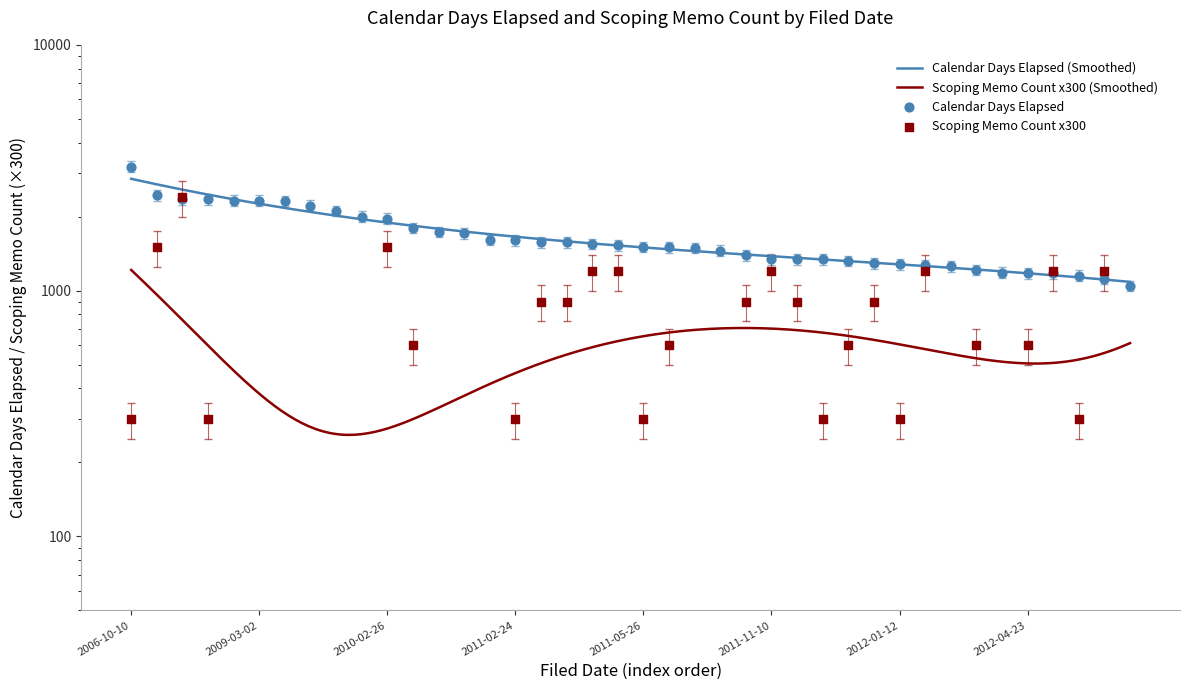

Which series reaches the minimum Y coordinate?

Scoping Memo Count